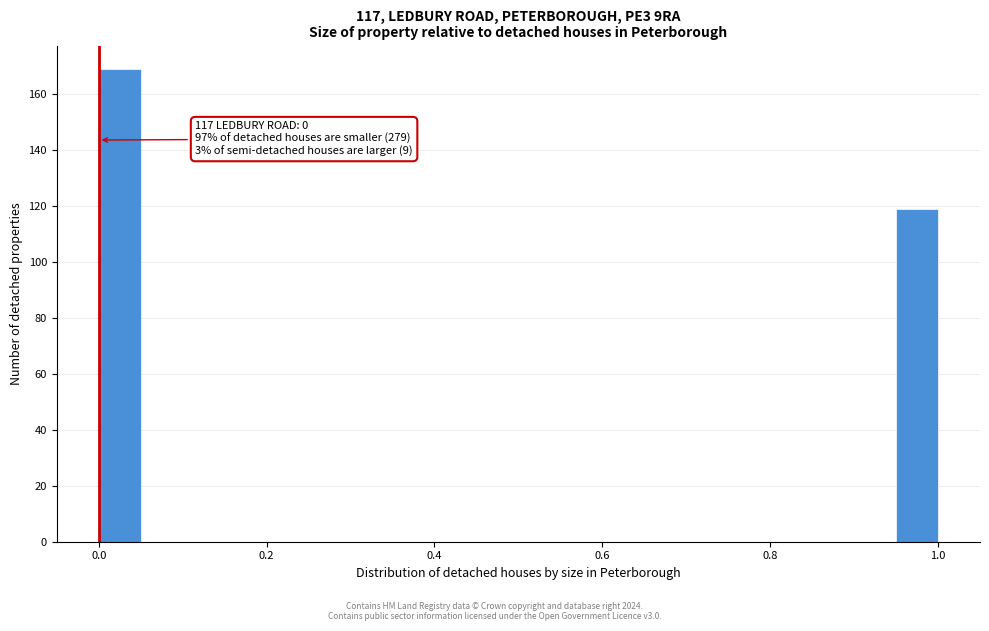

Read against the x-axis, roughly where is the centre of the tallest bar?

0.02